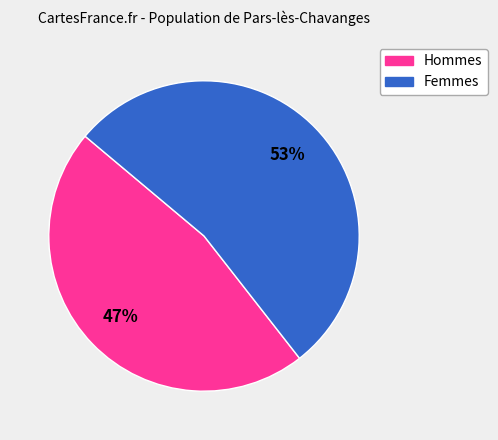

Count the number of slices in the pie.

2